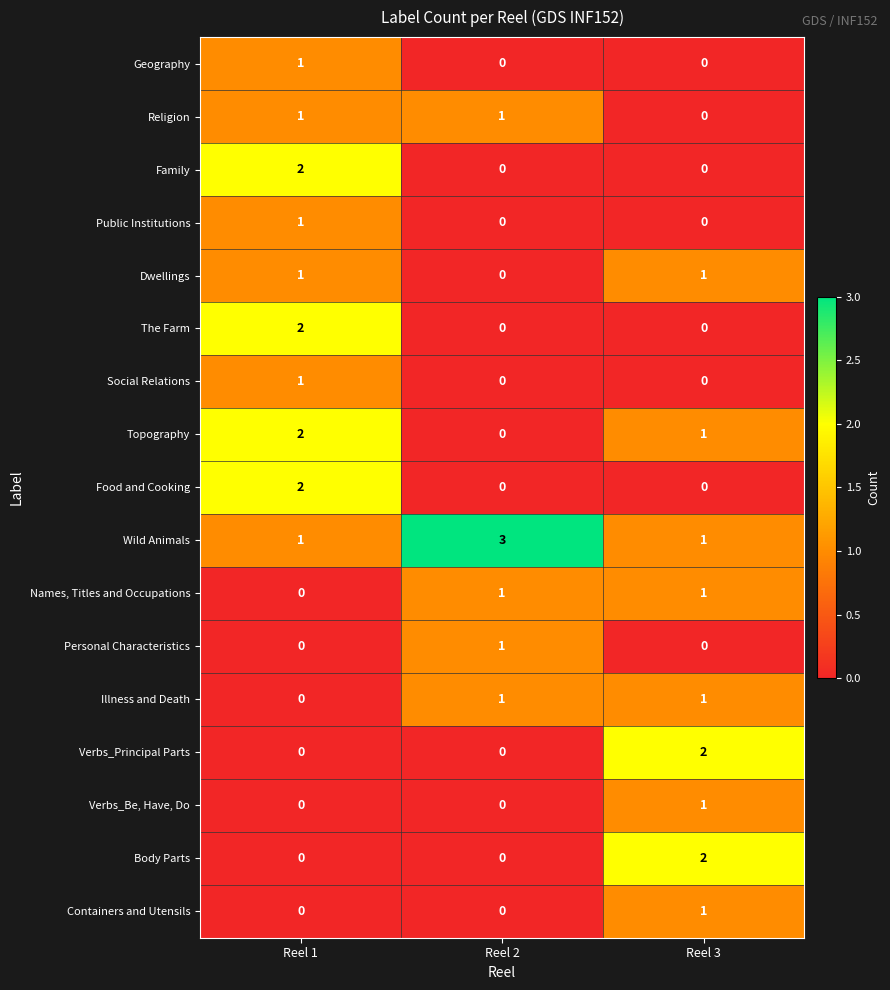

At how many categories does at least one series exceed 1?

3